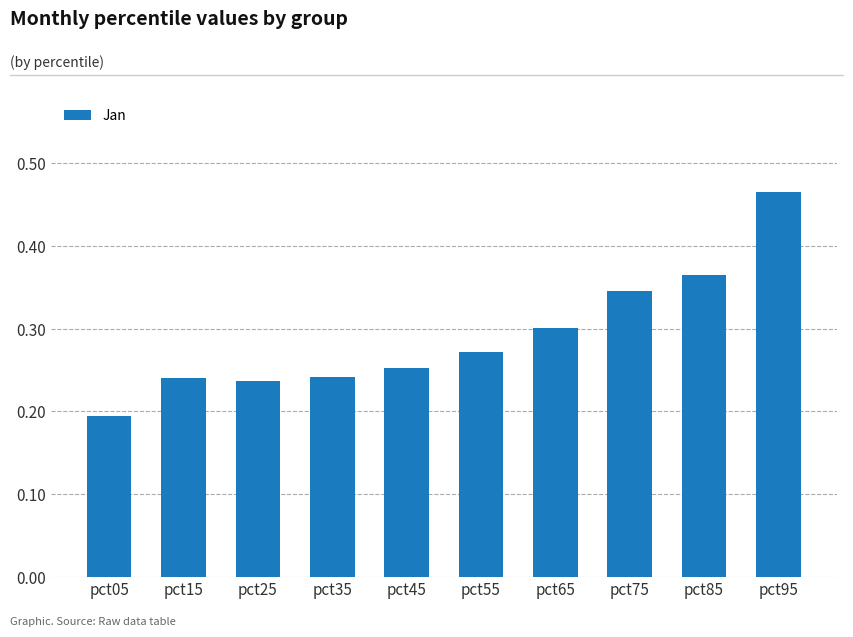

True or false: the data shows 0.5 at pct85.

False